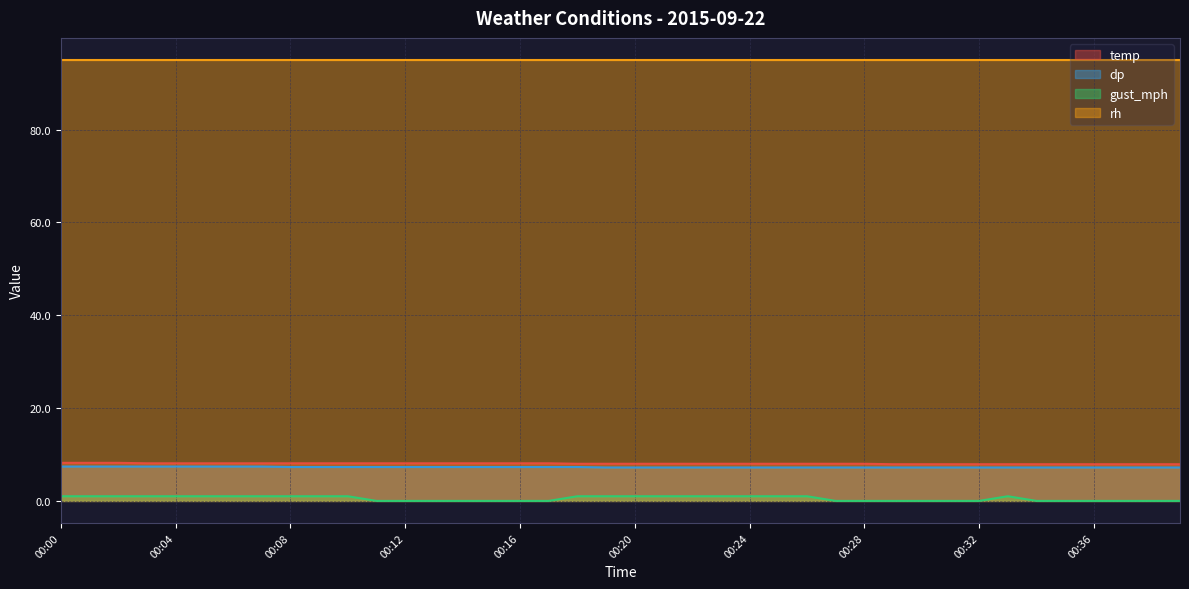

True or false: temp has more than 1 interior local peaks.

False